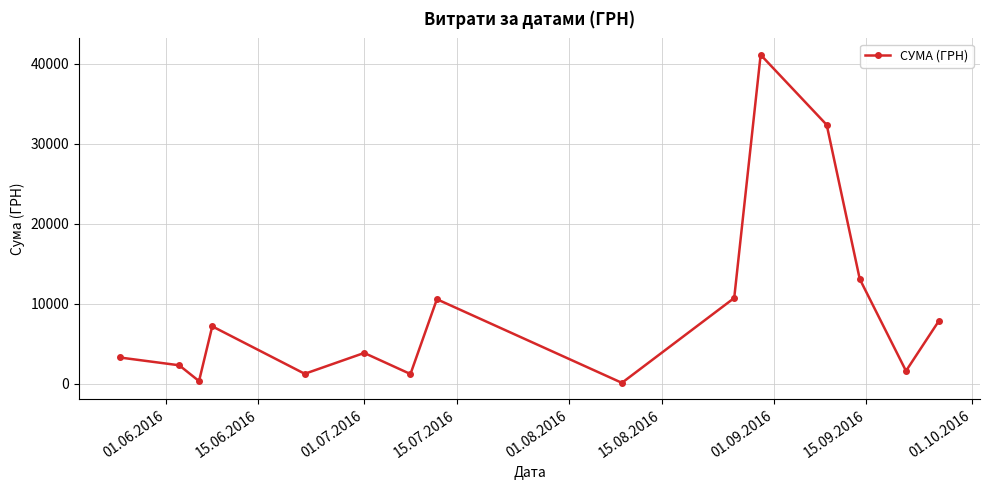

How many points are lower than both their immediate neighbors (excluding endpoints)?

5